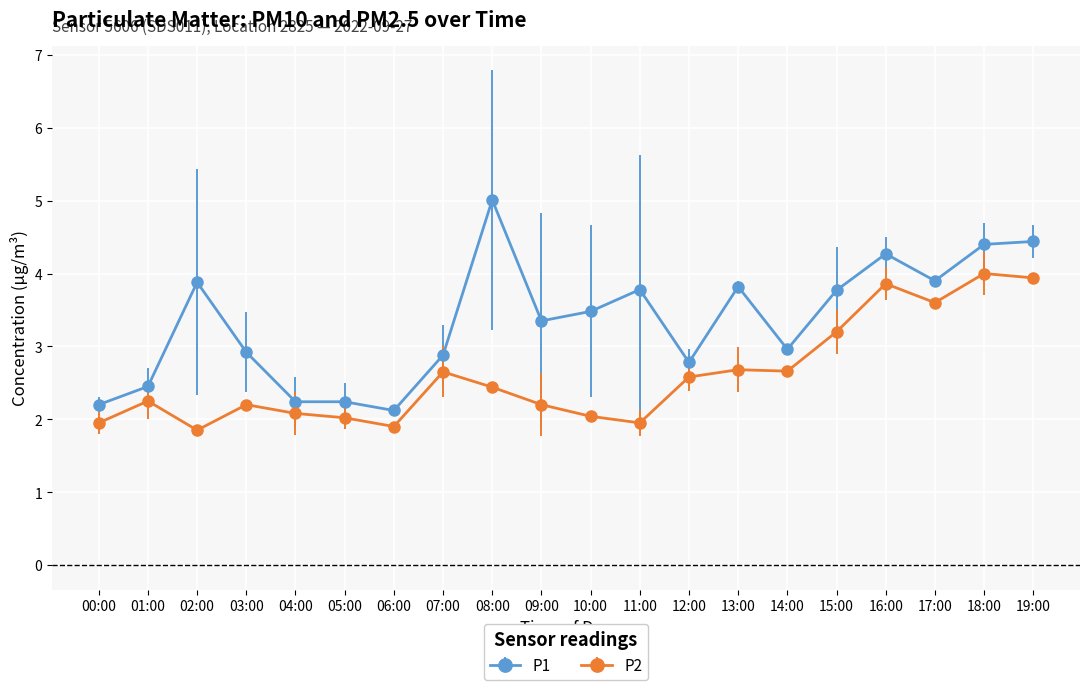

What is the label of the 20th point from the right?

00:00